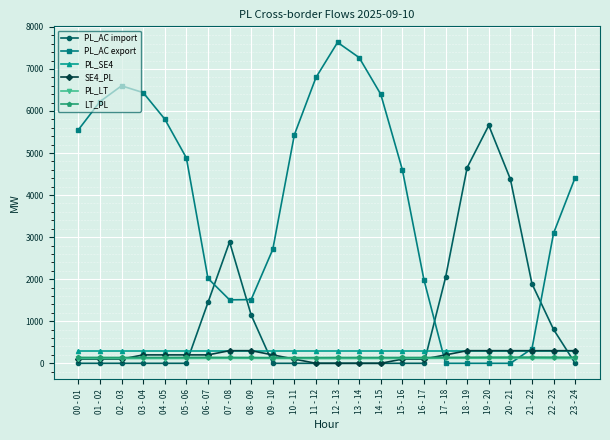

What are all the series names shown in the legend?

PL_AC import, PL_AC export, PL_SE4, SE4_PL, PL_LT, LT_PL